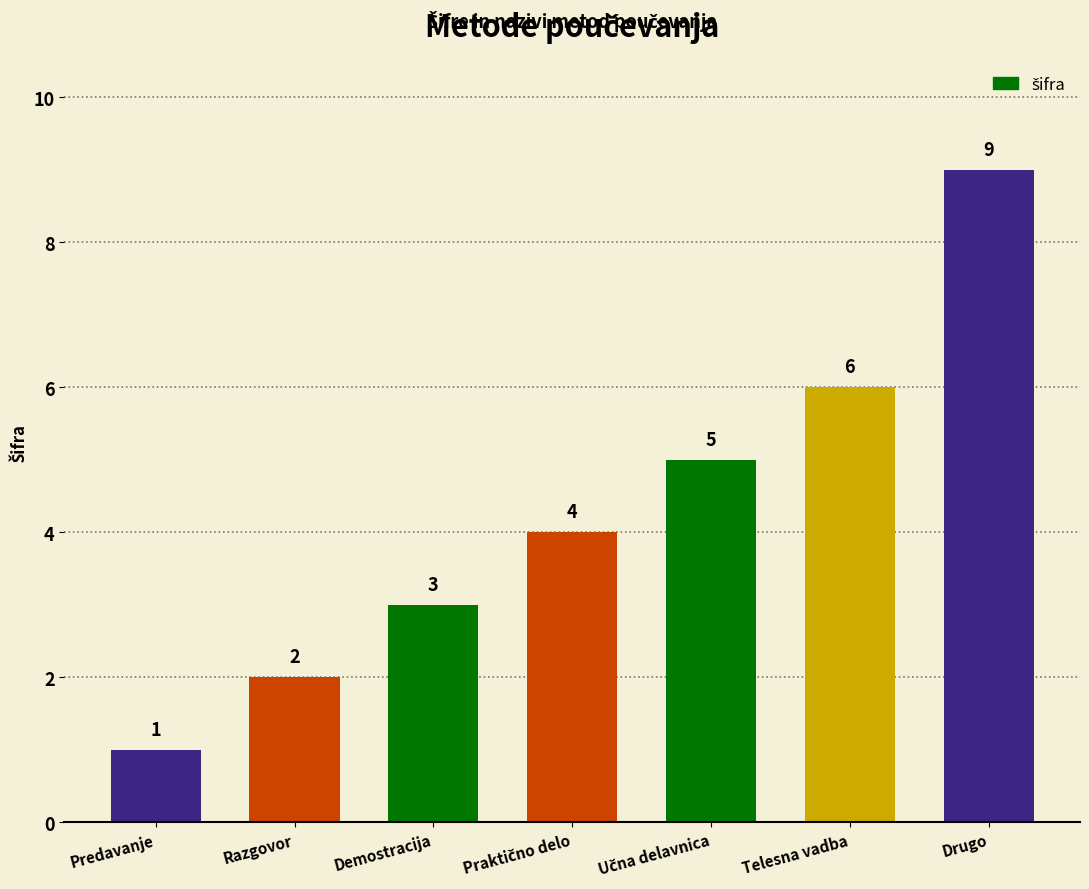

Reading left to right, what are all the values shown in this chart?

1	2	3	4	5	6	9